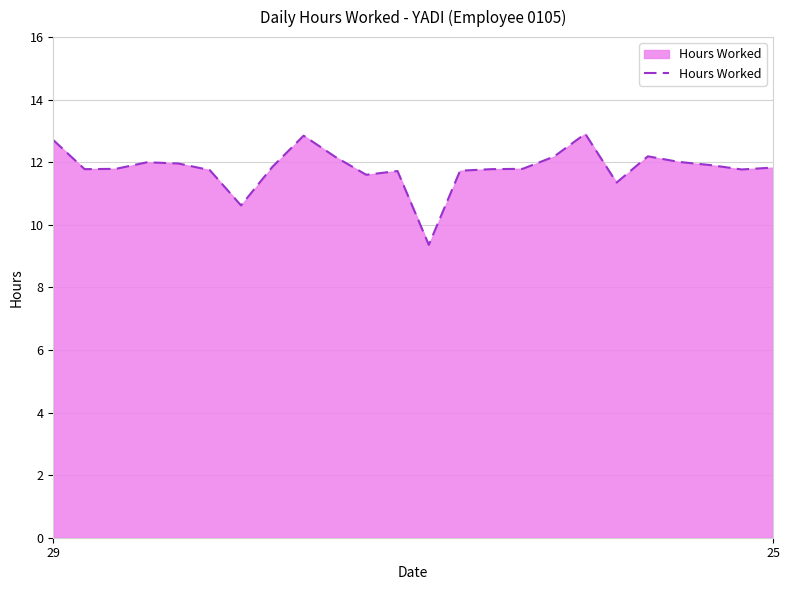

What is the smallest value displayed?

9.4